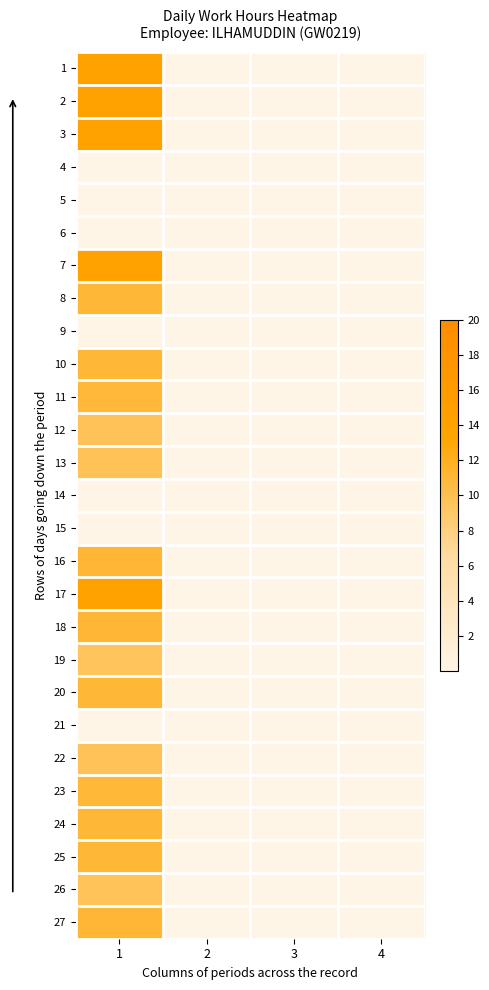

At how many categories does at least one series exceed 5?

1